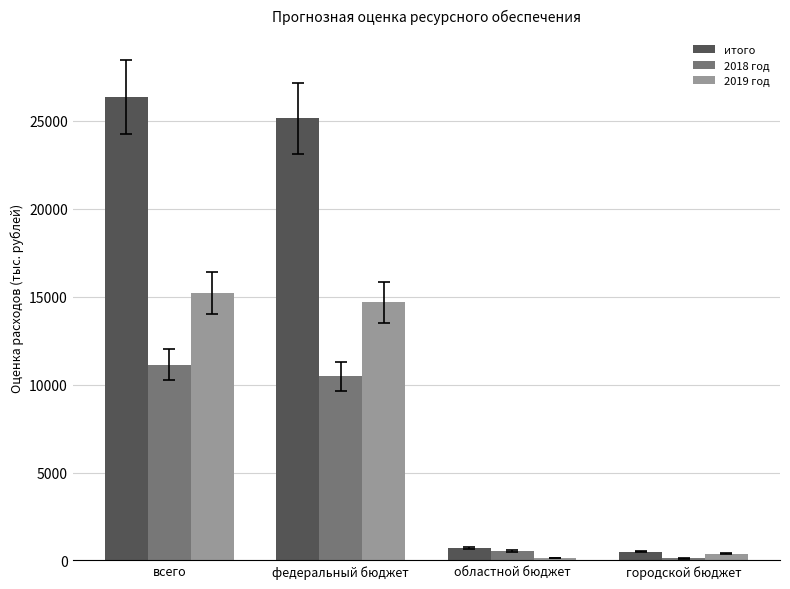

Which series has the largest range (max minus min)?

итого